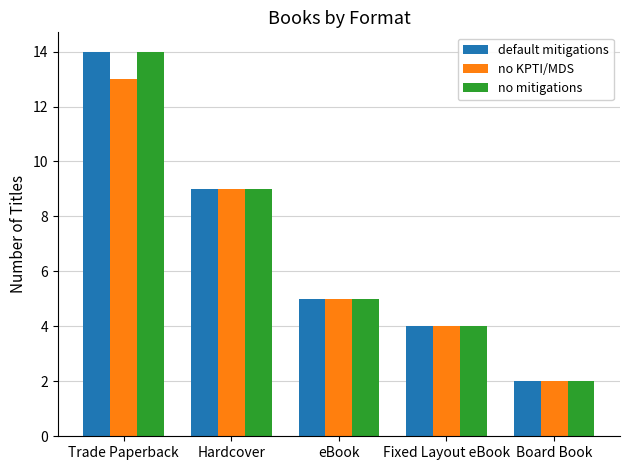

How many bars are there in total?

15